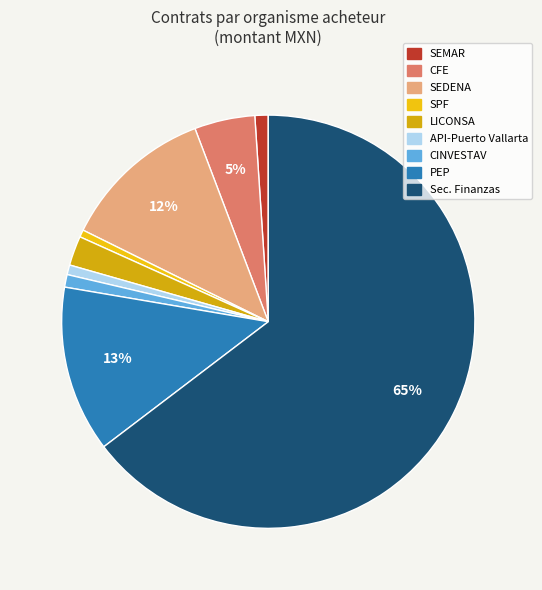

Count the number of slices in the pie.

9